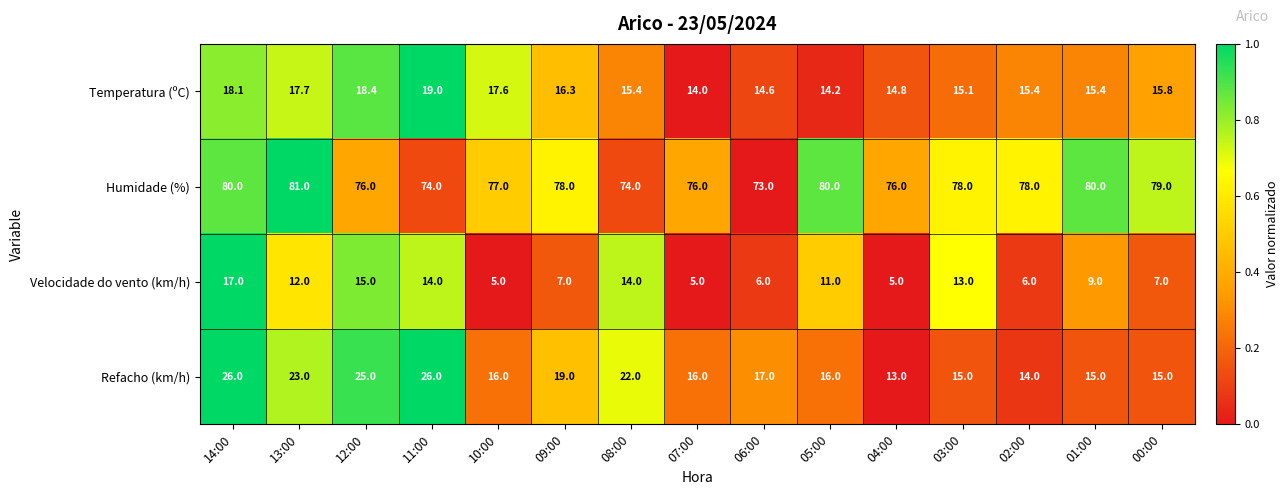

List the series in order of their peak value, lowest first.

Velocidade do vento (km/h), Temperatura (ºC), Refacho (km/h), Humidade (%)